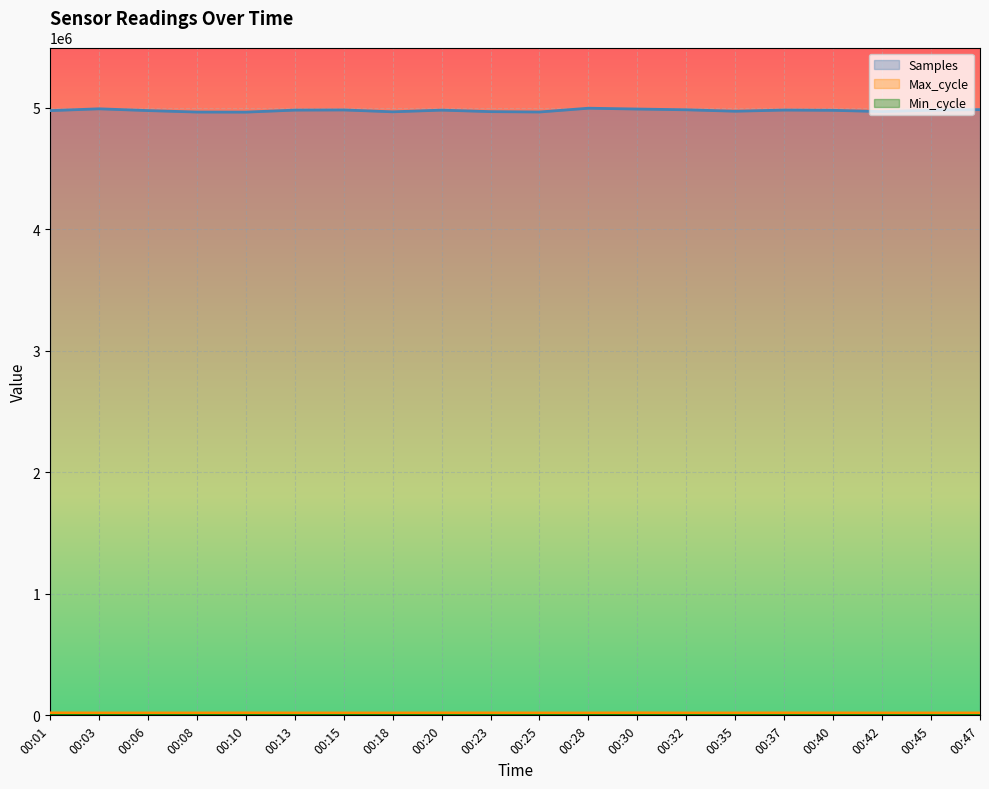

True or false: Max_cycle has more than 1 interior local peaks.

True